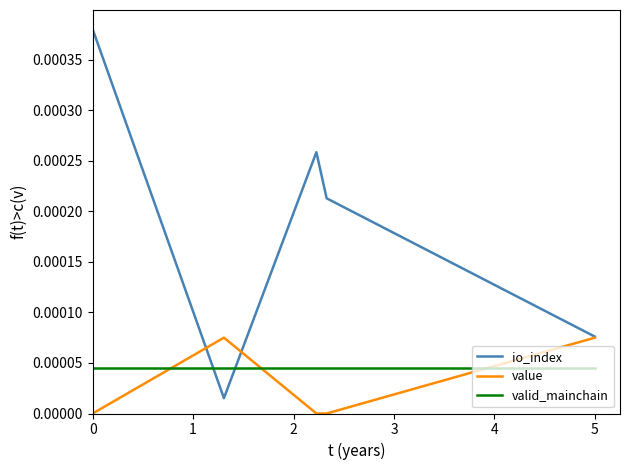

What are all the series names shown in the legend?

io_index, value, valid_mainchain